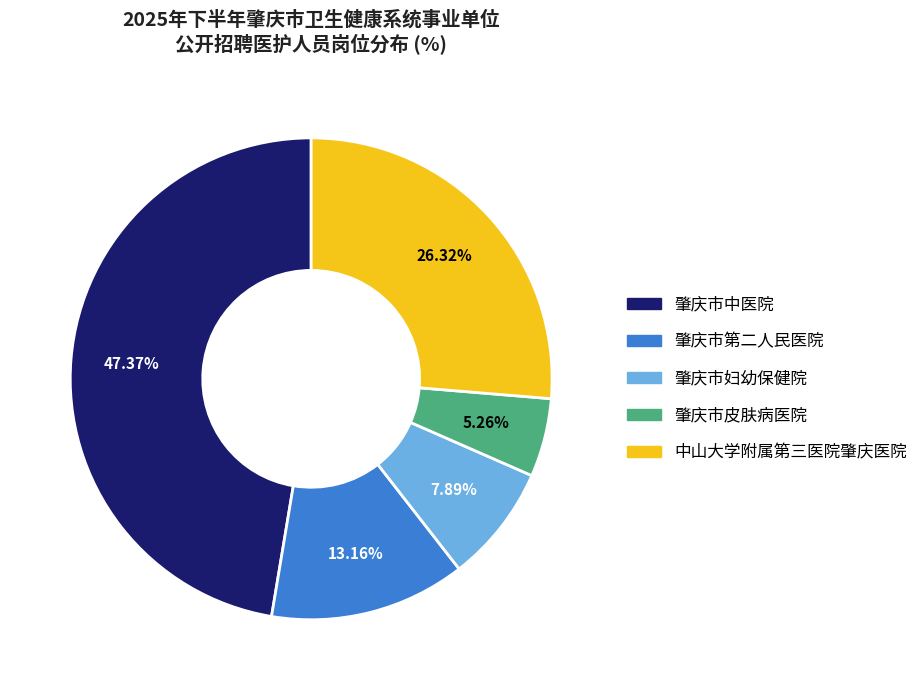

To the nearest percent, what percentage of the pie is 肇庆市皮肤病医院?

5%